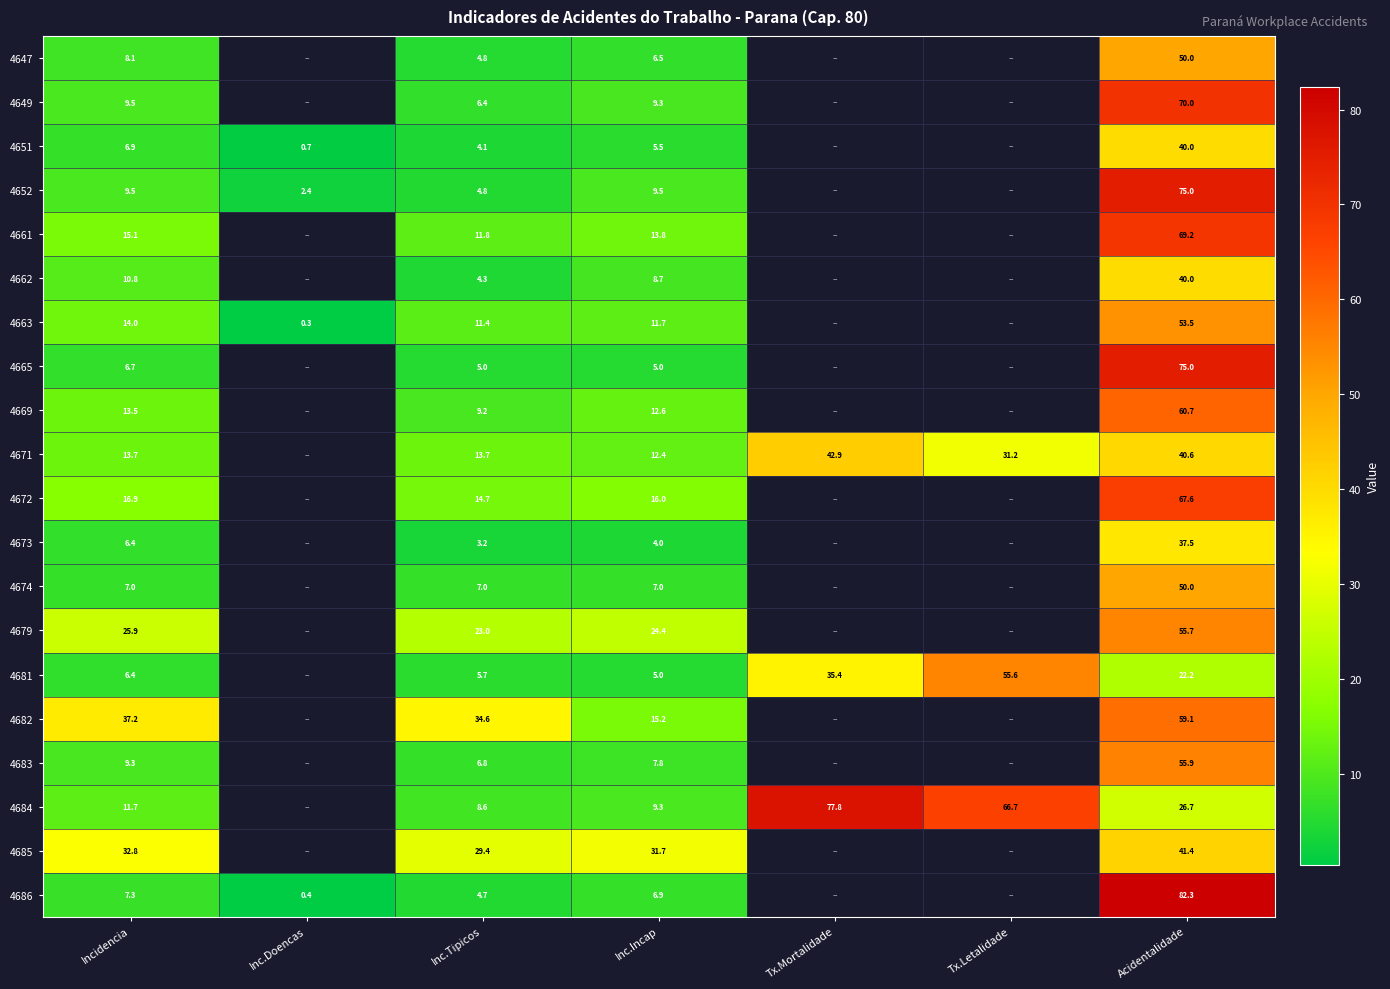

Is the value of 4669 at Inc.Incap greater than the value of 4671 at Inc.Incap?

Yes